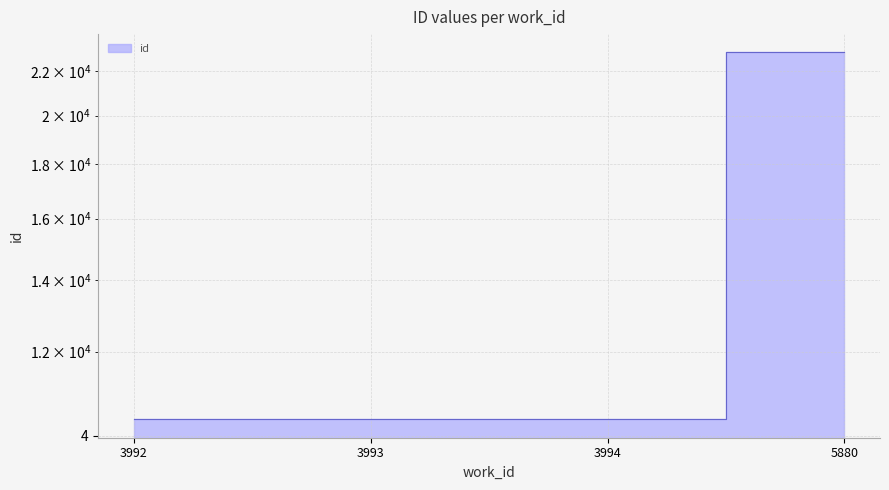

List the labels in order of value, largest first.

5880, 3994, 3993, 3992